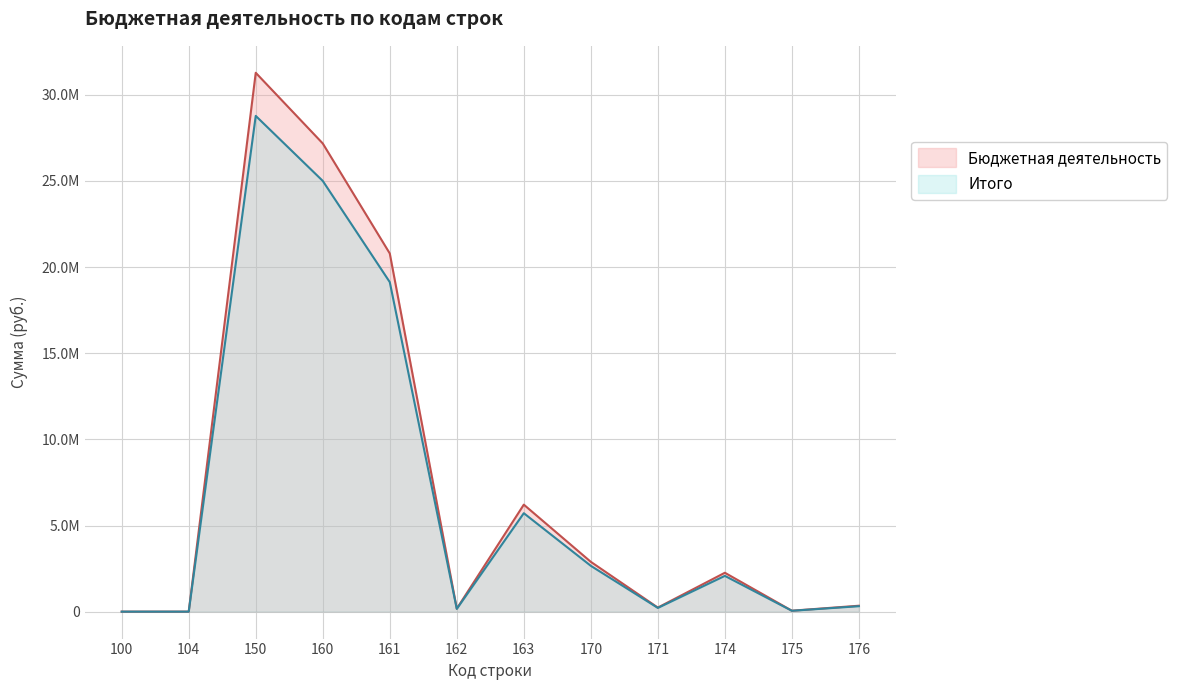

Rank the series by their average value, from lowest to highest.

Итого, Бюджетная деятельность